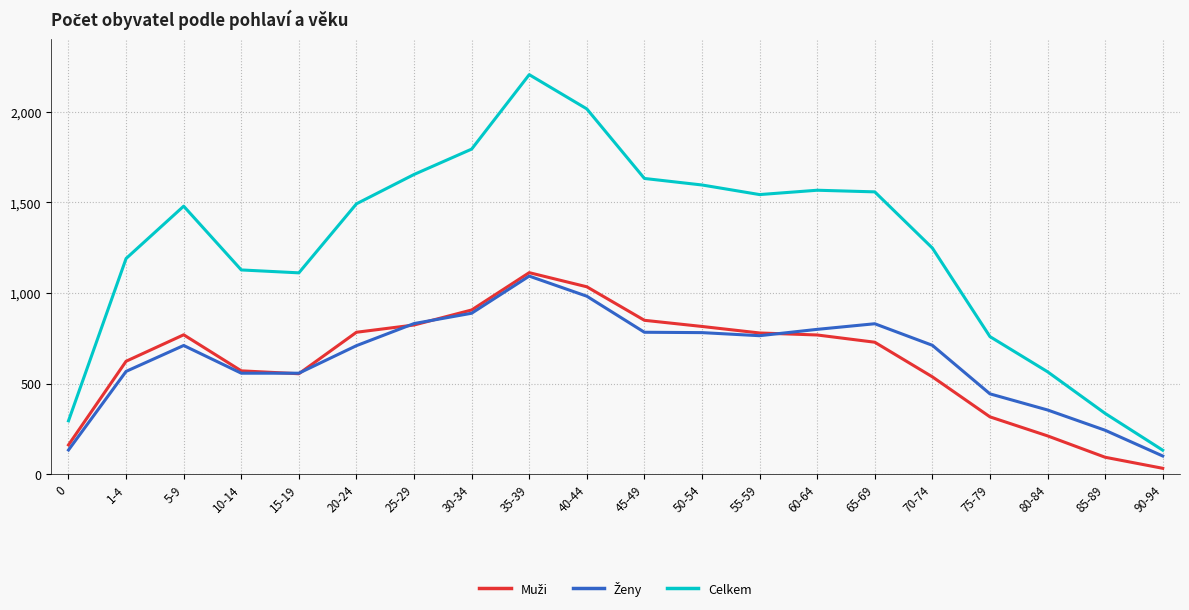

At which category does the chart reach its peak across all series?

35-39